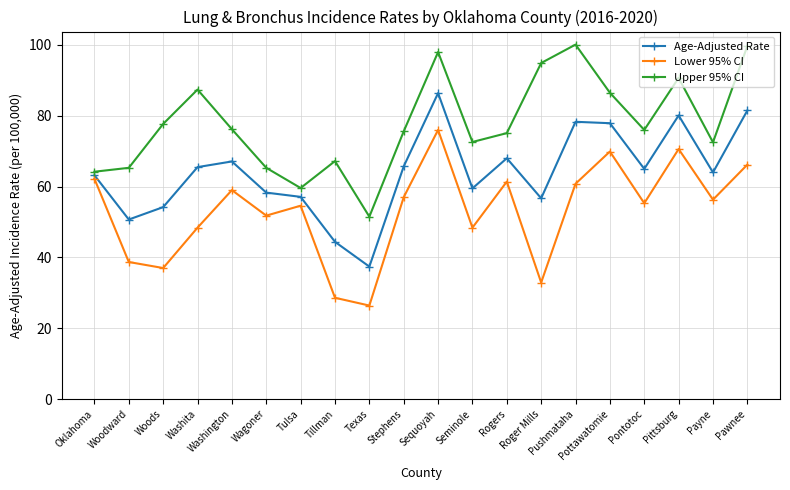

Where does the Lower 95% CI series first go above 56?

Oklahoma